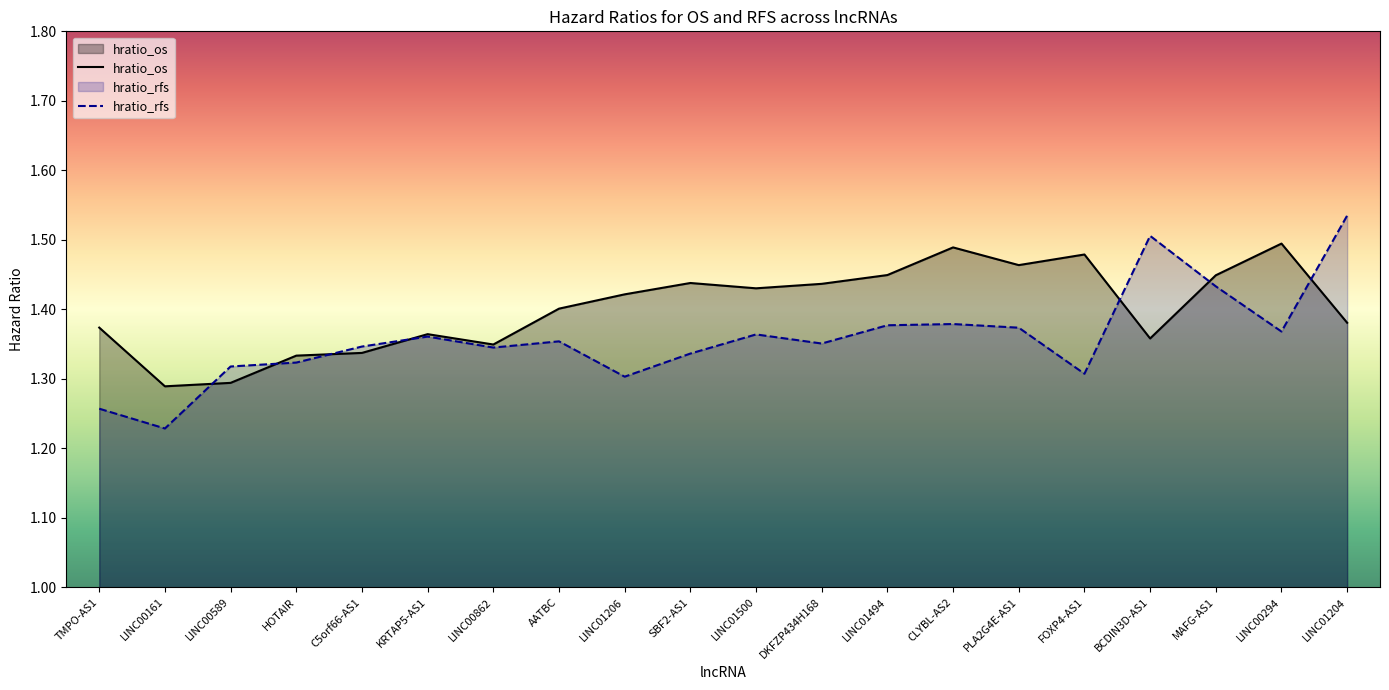

How many lines are shown in the chart?

2